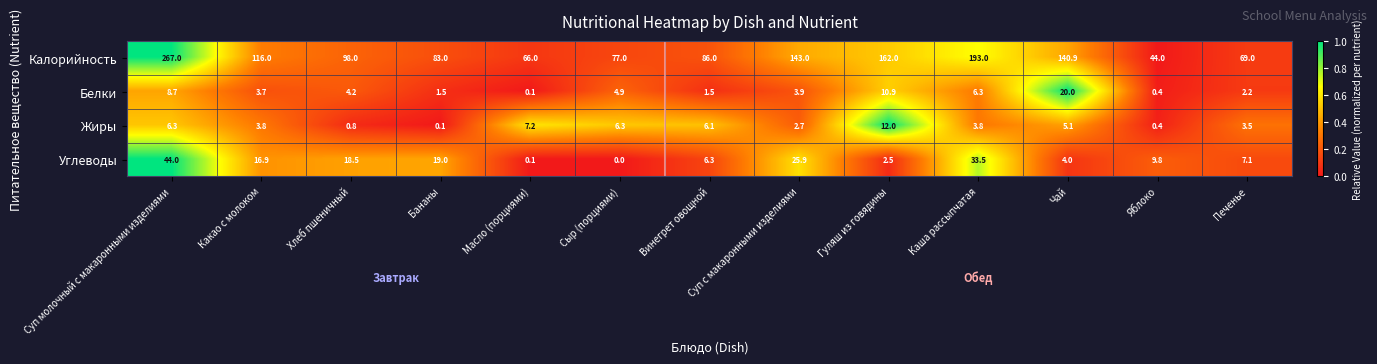

What is the total value across all series at Каша рассыпчатая?

236.6